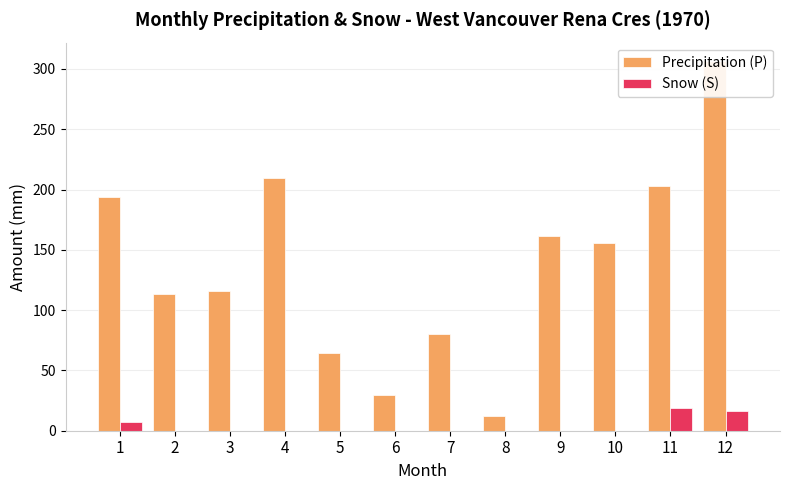

How many groups of bars are there?

12